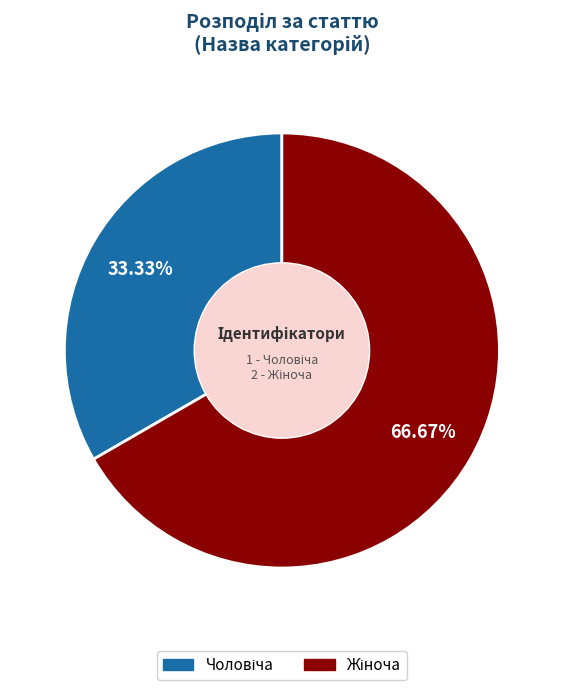

Is there any slice that represents more than half of the pie?

Yes